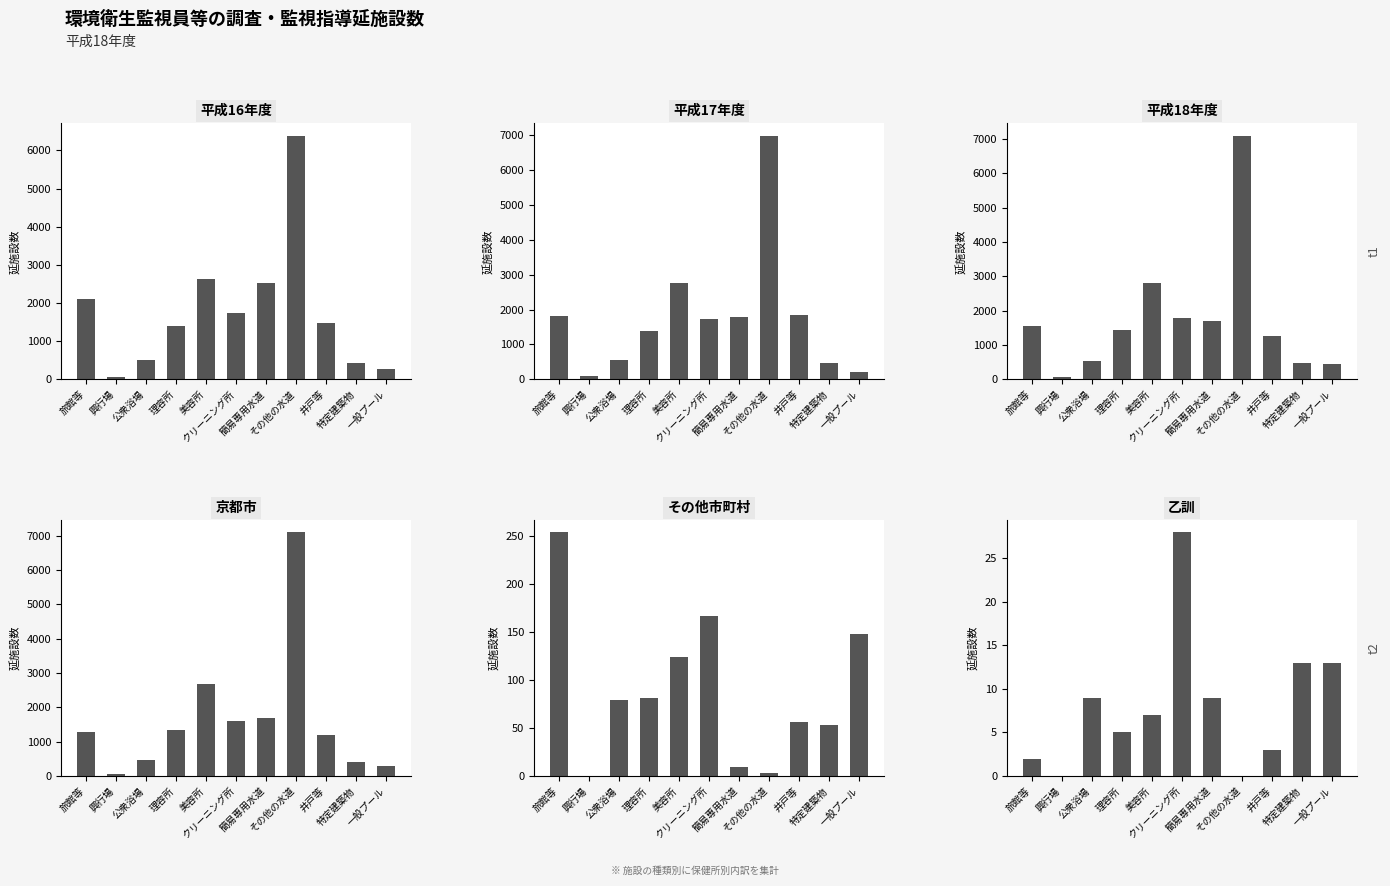

The 乙訓 series shows 9 at 特定建築物. True or false?

False